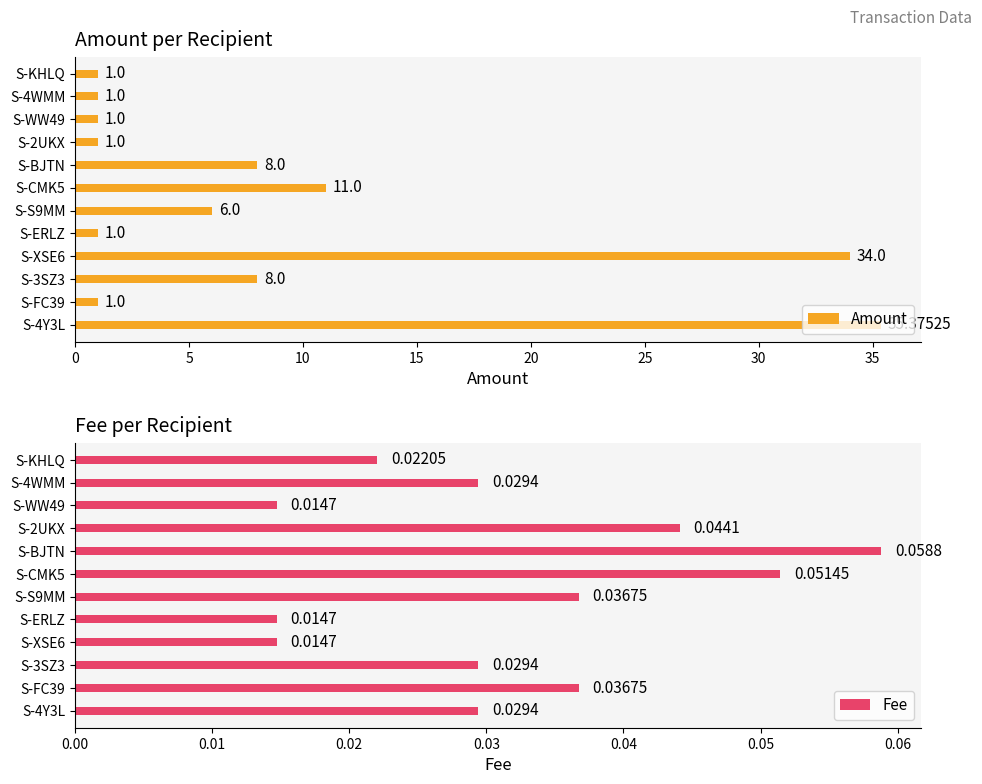

List the series in order of their peak value, lowest first.

Fee, Amount